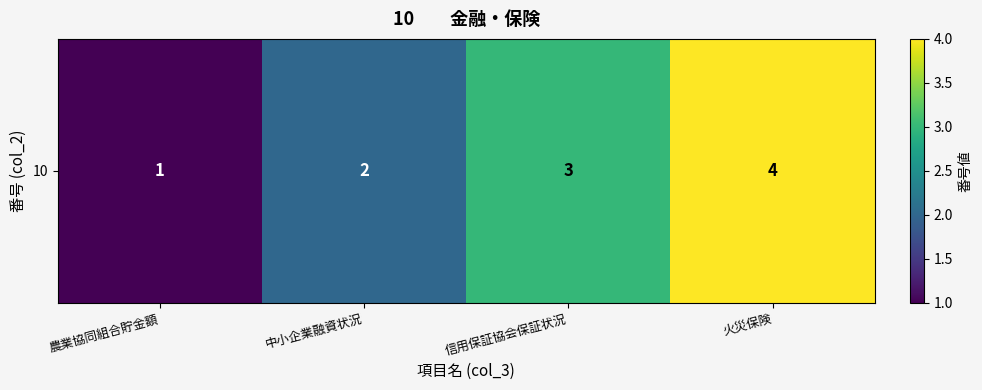

Which has a higher value, 農業協同組合貯金額 or 火災保険?

火災保険